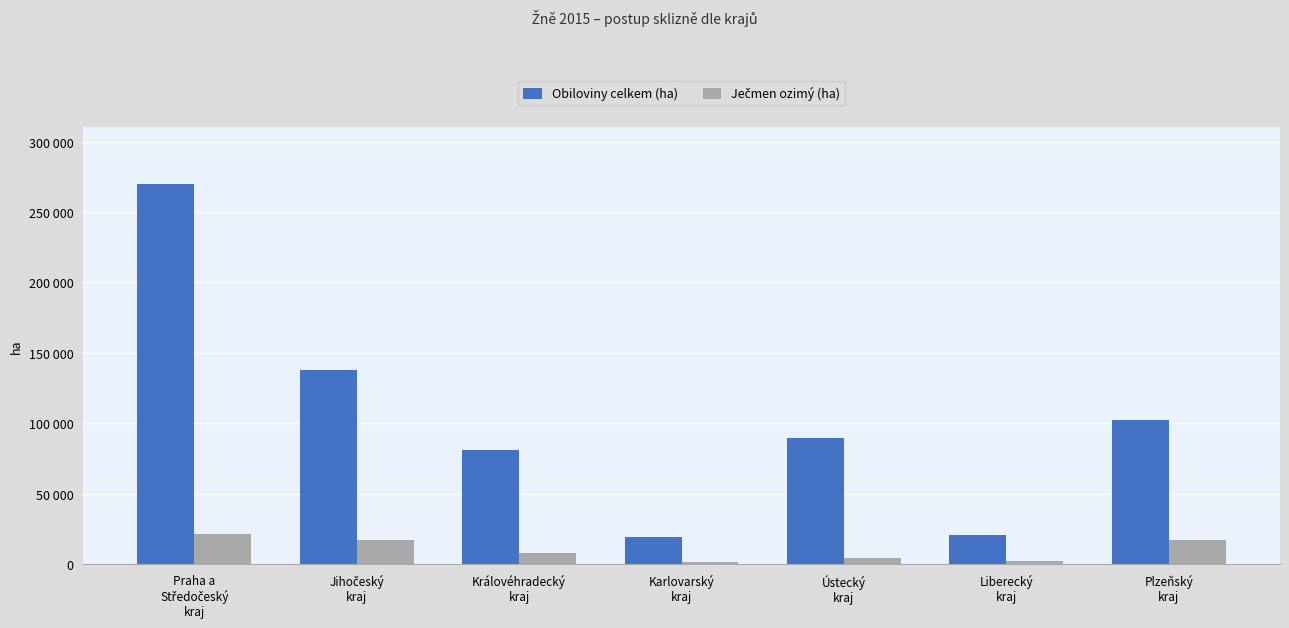

True or false: Ječmen ozimý (ha) has a value of 16821 at Jihočeský
kraj.

True